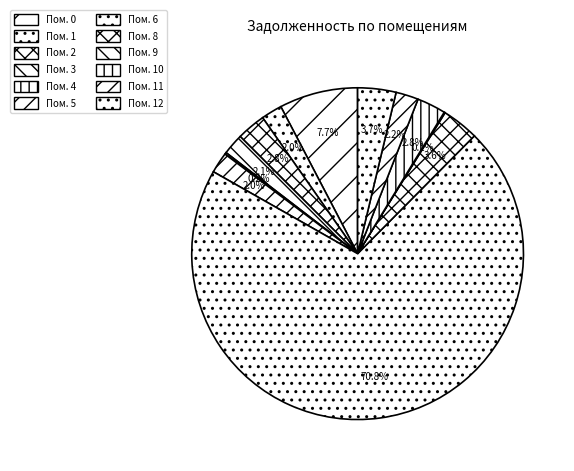

Does any single category account for the majority?

Yes